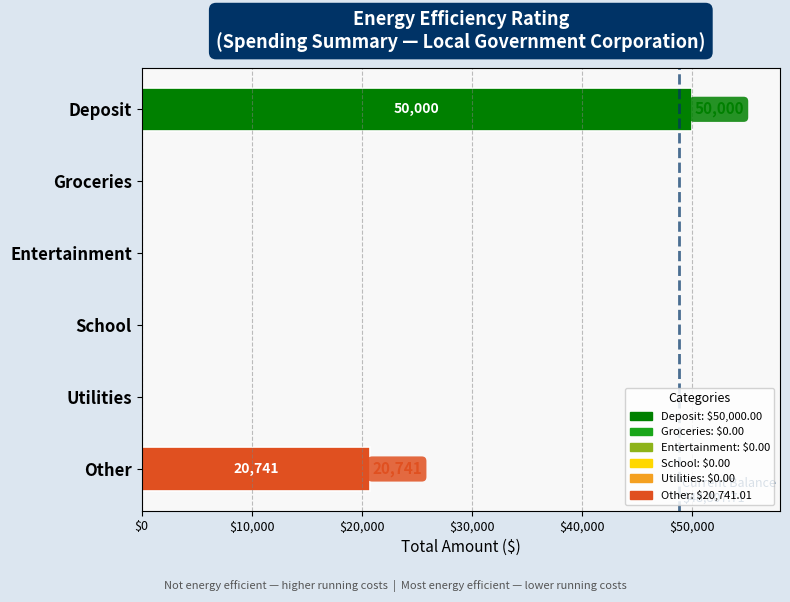

Reading top to bottom, transcribe all the data shown in this chart.

Deposit=50000.0	Groceries=0.0	Entertainment=0.0	School=0.0	Utilities=0.0	Other=20741.0